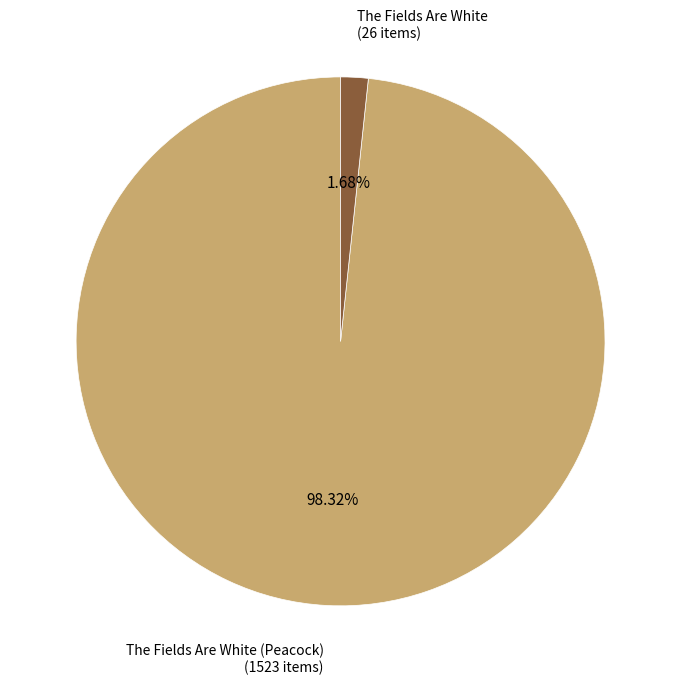

To the nearest percent, what is the average slice percentage?

50%